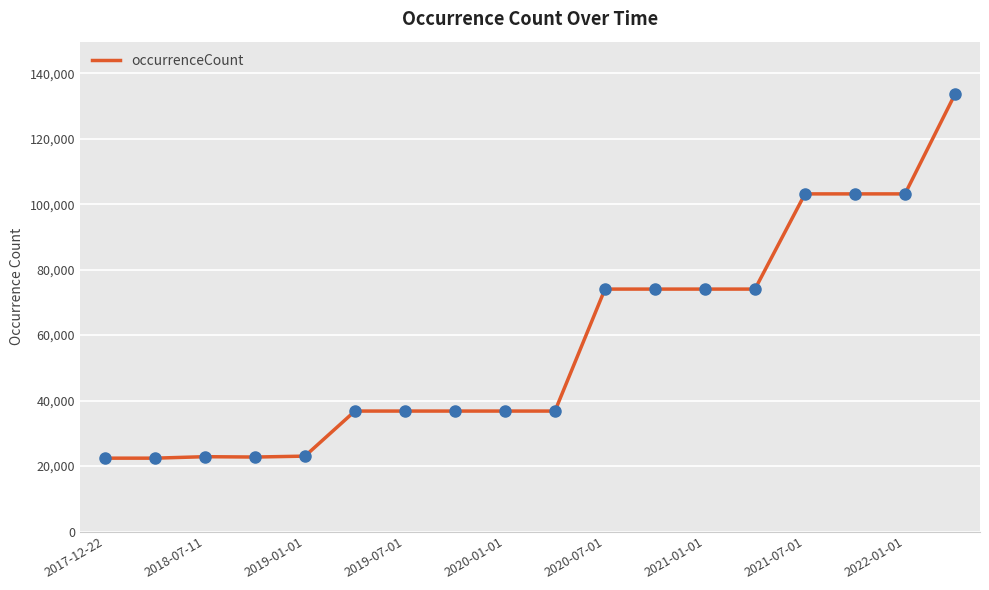

What is the difference between the maximum and minimum values?

111224